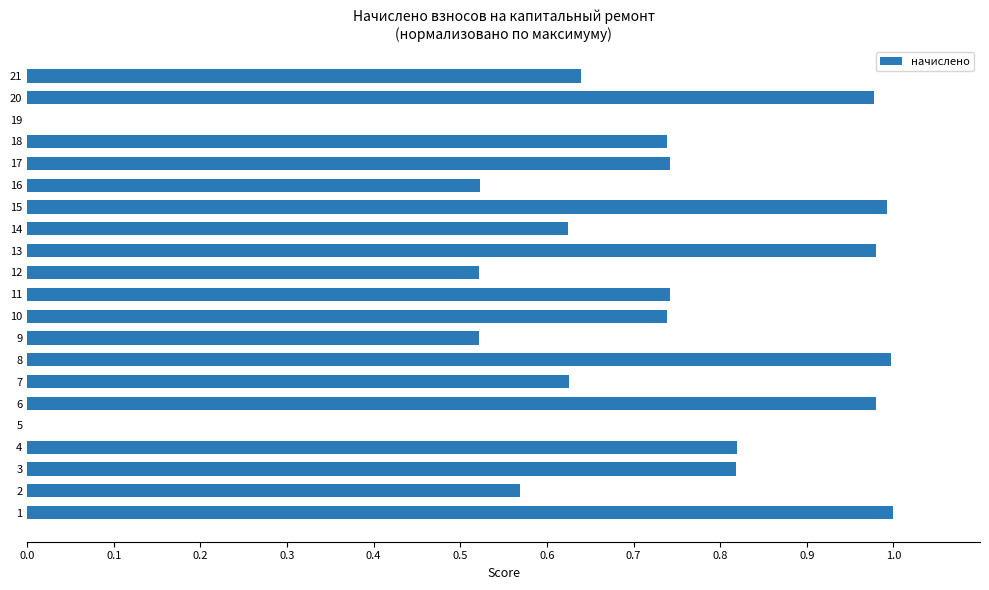

What is the sum of the values at 13 and 17?

1.7